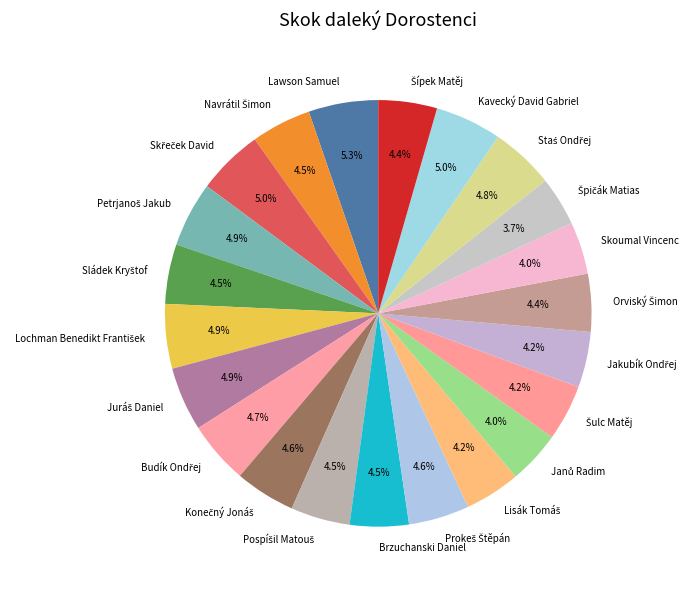

Does any single category account for the majority?

No